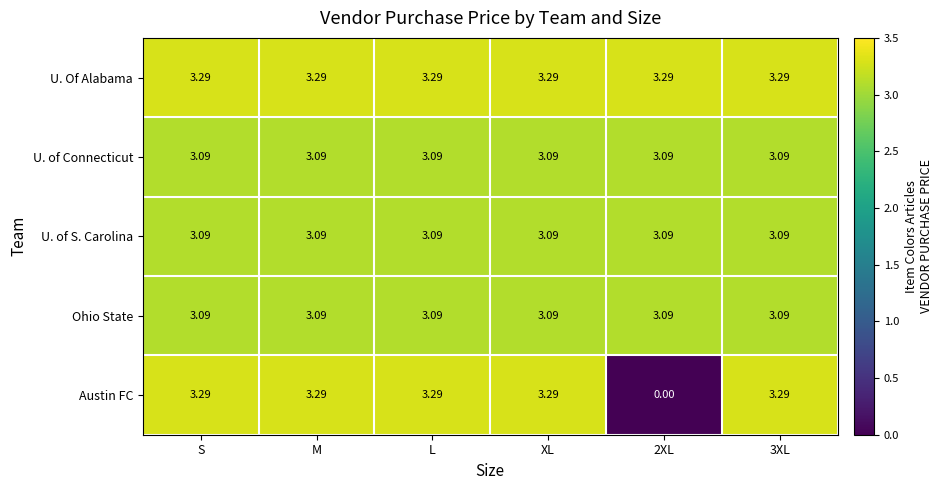

Is the value of U. of S. Carolina at L greater than the value of Austin FC at 2XL?

Yes